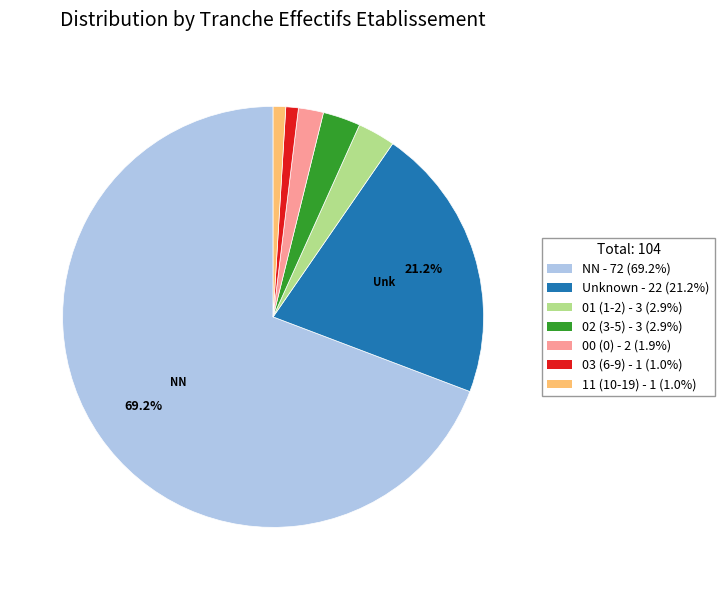

Is there a majority slice in this chart?

Yes